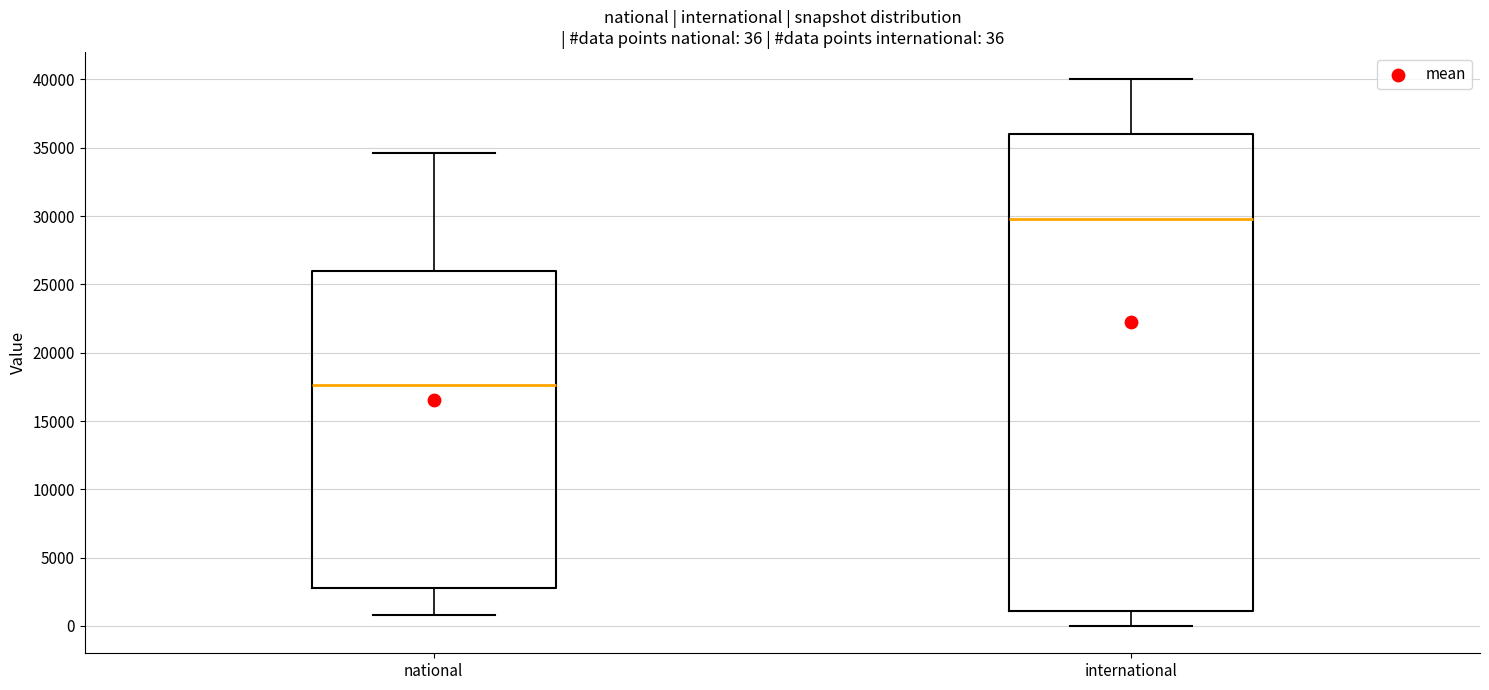

Which box's median line is the lowest?

national